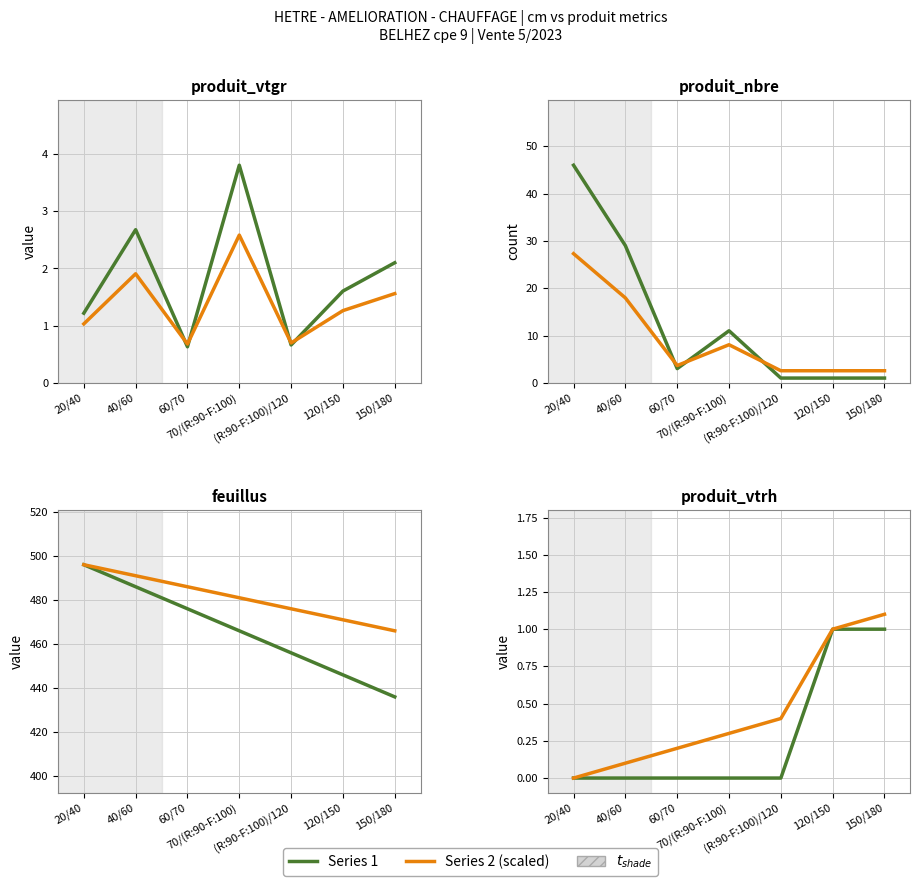

The produit_vtgr series shows 0.7 at (R:90-F:100)/120. True or false?

True